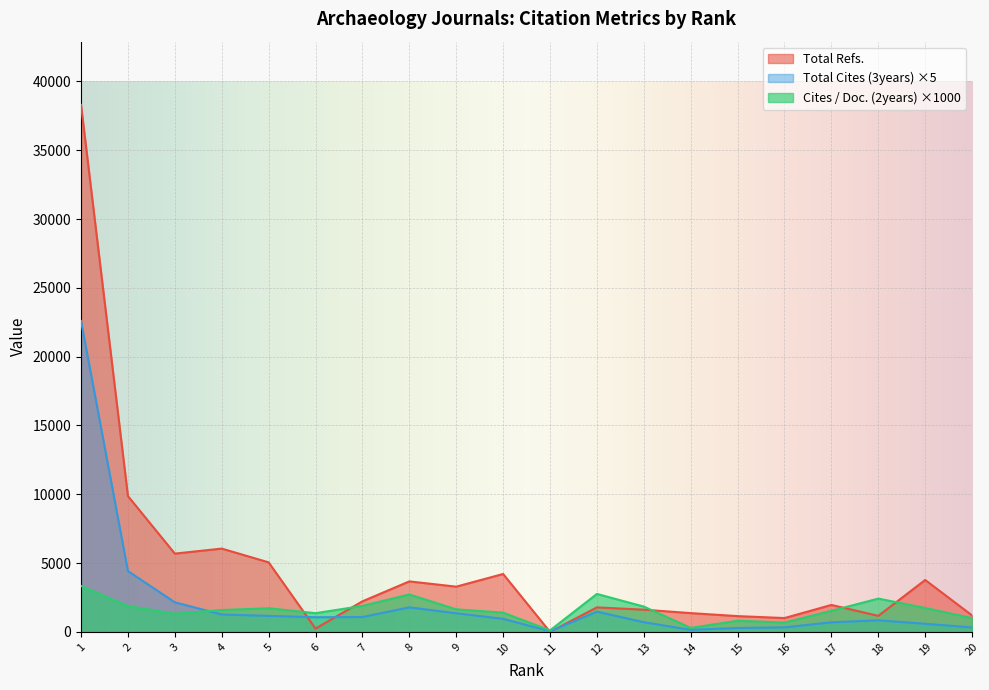

After their last crossing, which series has the higher values: Total Cites (3years) or Cites / Doc. (2years)?

Cites / Doc. (2years)